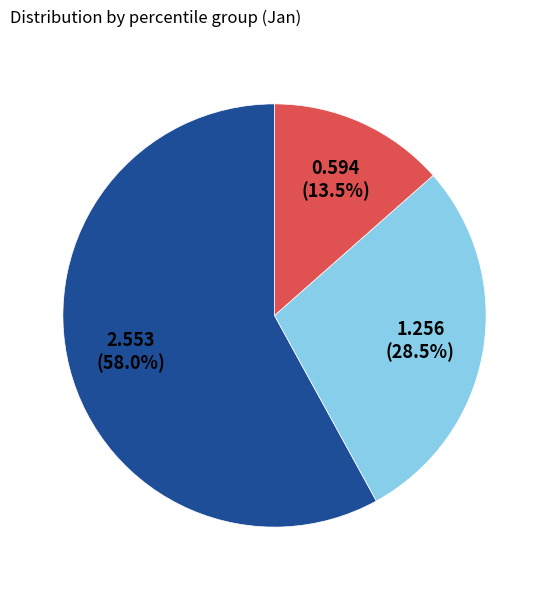

Does any single category account for the majority?

Yes